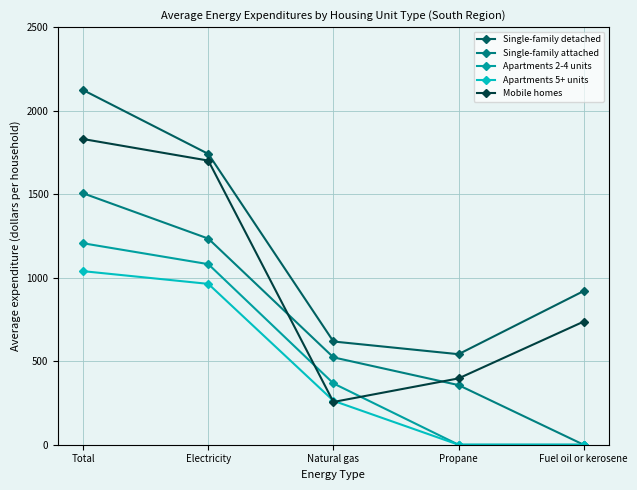

True or false: Single-family detached and Apartments 2-4 units cross at least once.

False